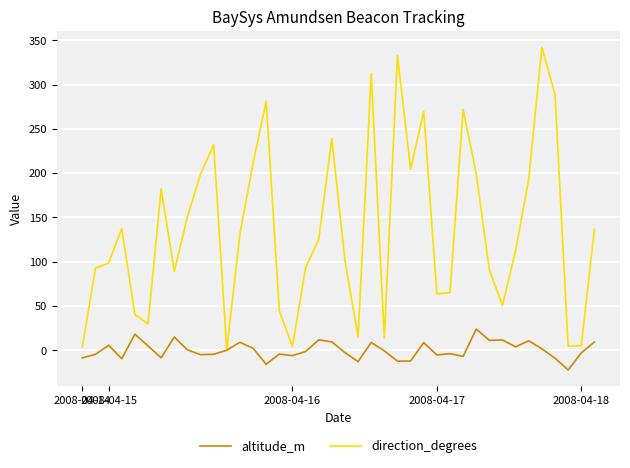

Which series has the largest range (max minus min)?

direction_degrees